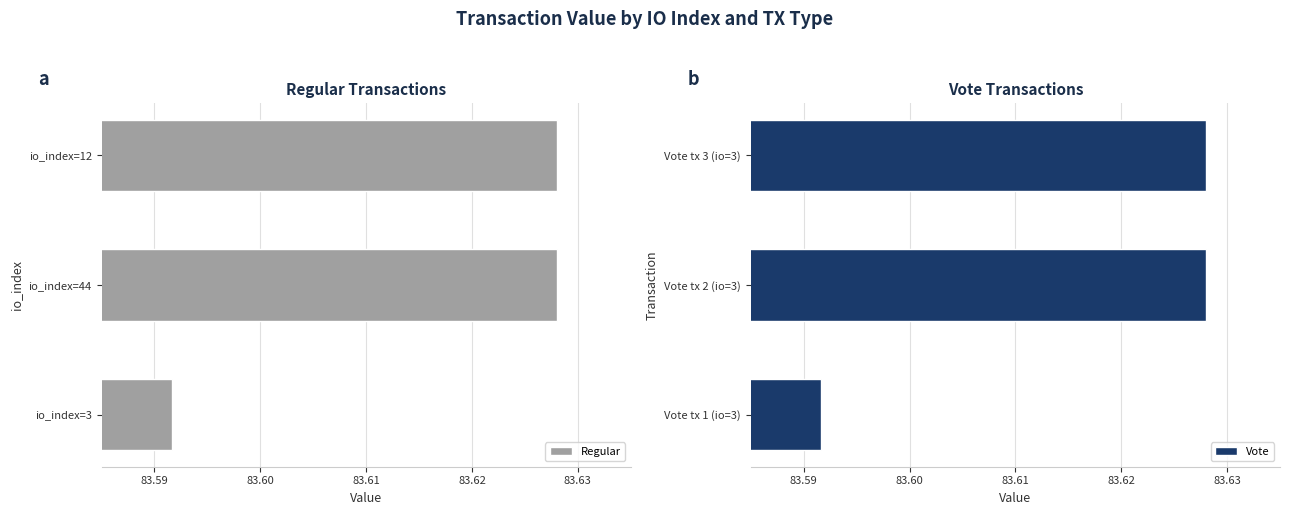

True or false: Regular has a value of 121.6 at io_index=12.

False